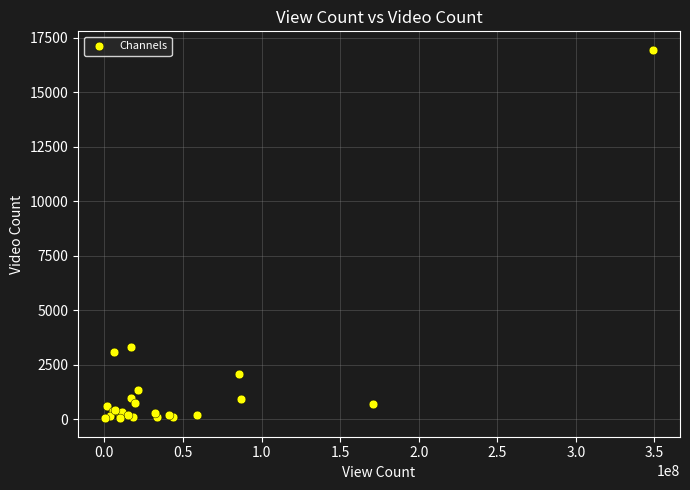

What Y value in the scatter plot is closest to 8487?

3298